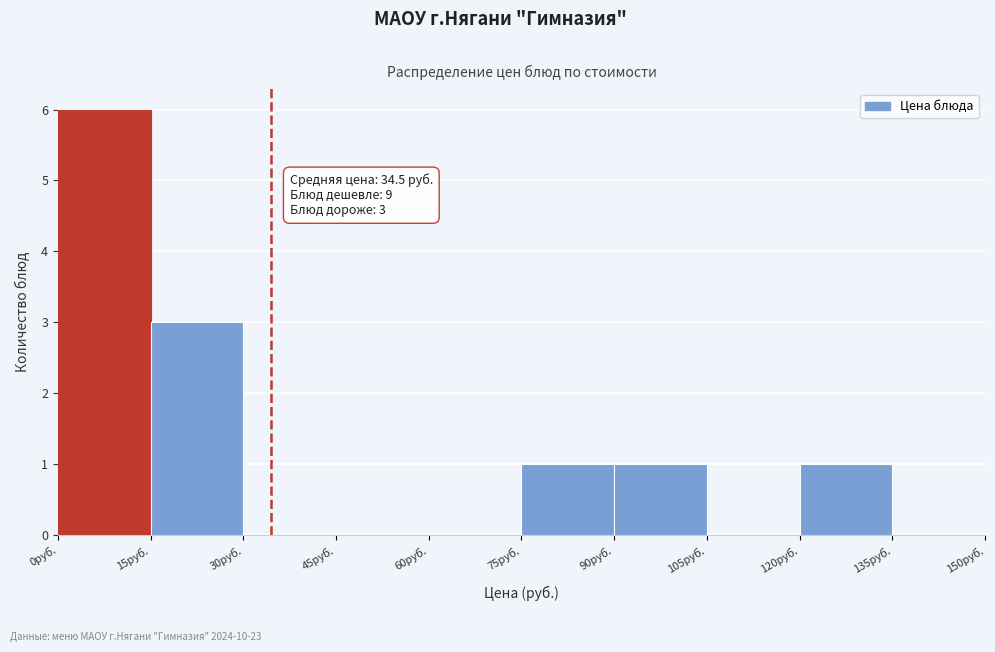

Which range on the x-axis has the tallest bar?

0 to 15